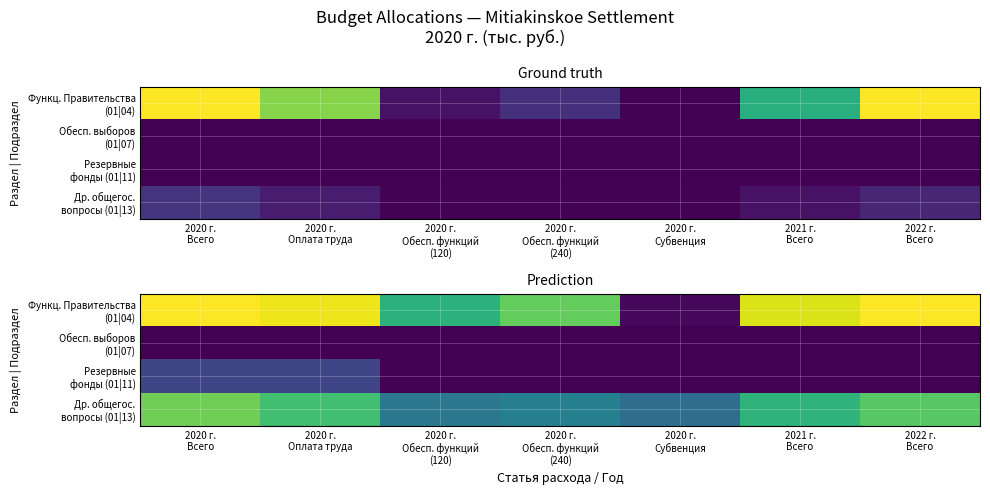

Between 2020 г.
Обесп. функций
(240) and 2022 г.
Всего, which is larger?

2022 г.
Всего